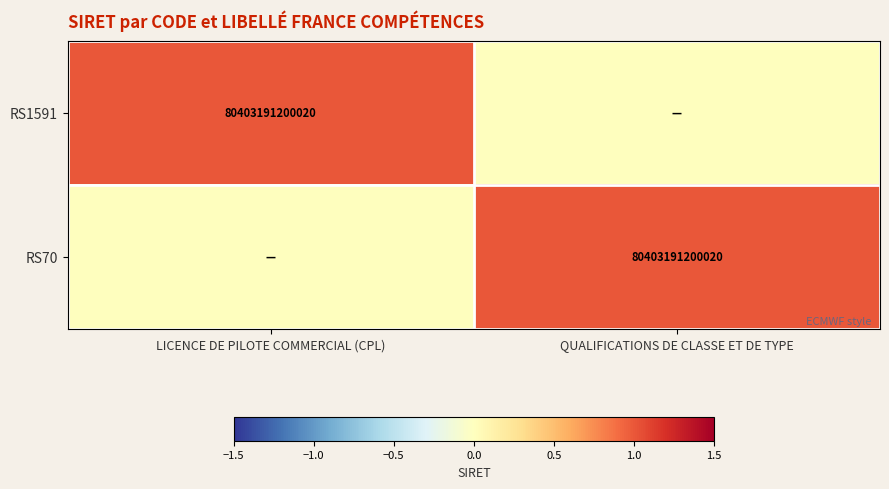

Is it true that RS70 equals 125047004176456 at QUALIFICATIONS DE CLASSE ET DE TYPE?

False